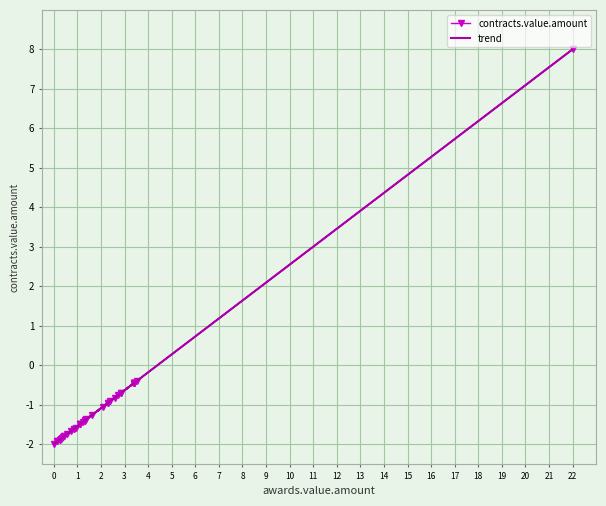

What is the lowest value of the trend series?

-2.0